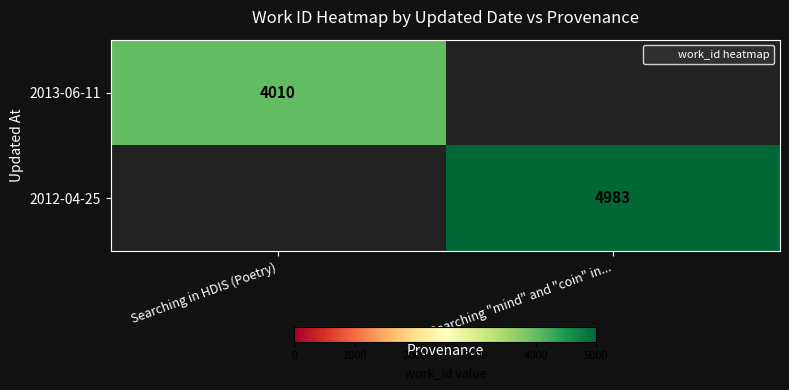

The value of 2012-04-25 at Searching "mind" and "coin" in... is 1990. True or false?

False